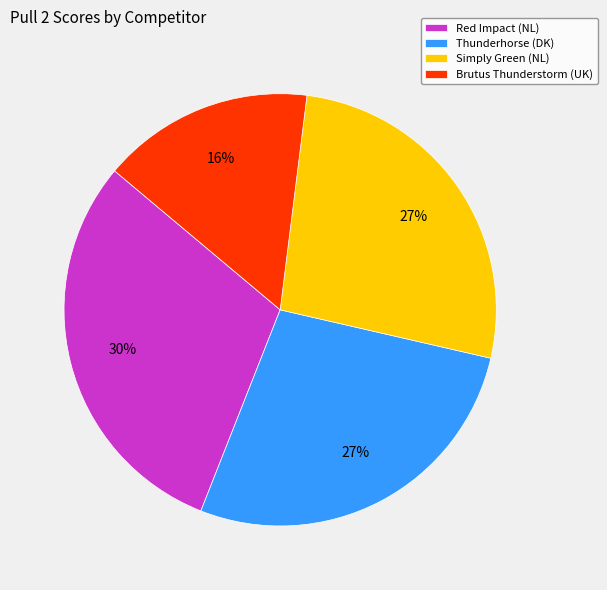

Which category has the smallest portion of the pie?

Brutus Thunderstorm (UK)